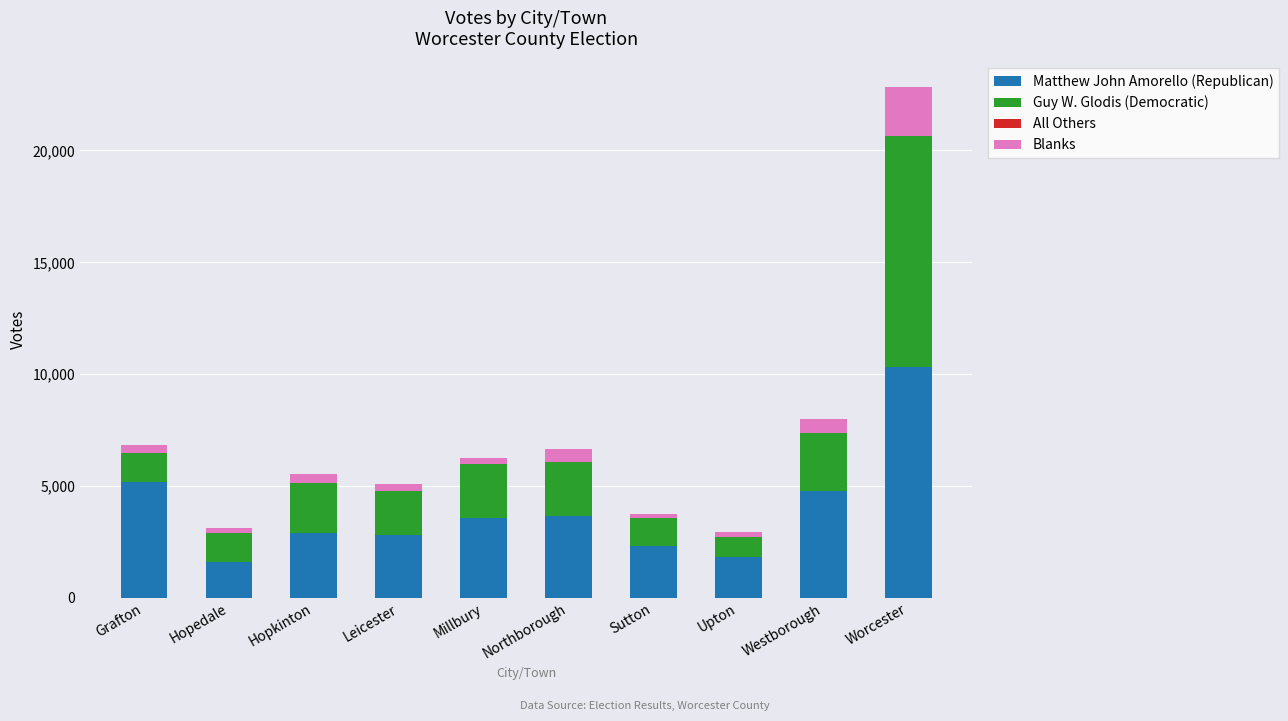

True or false: Matthew John Amorello (Republican) has a value of 10307 at Worcester.

True